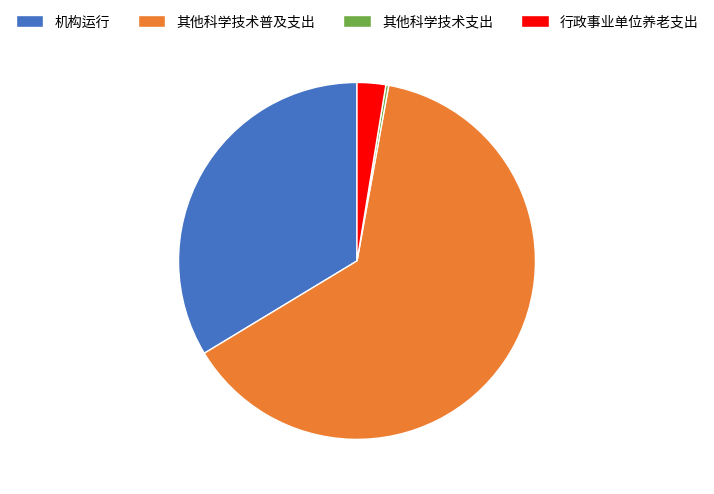

What is the ratio of the value at 机构运行 to the value at 行政事业单位养老支出?

13.0